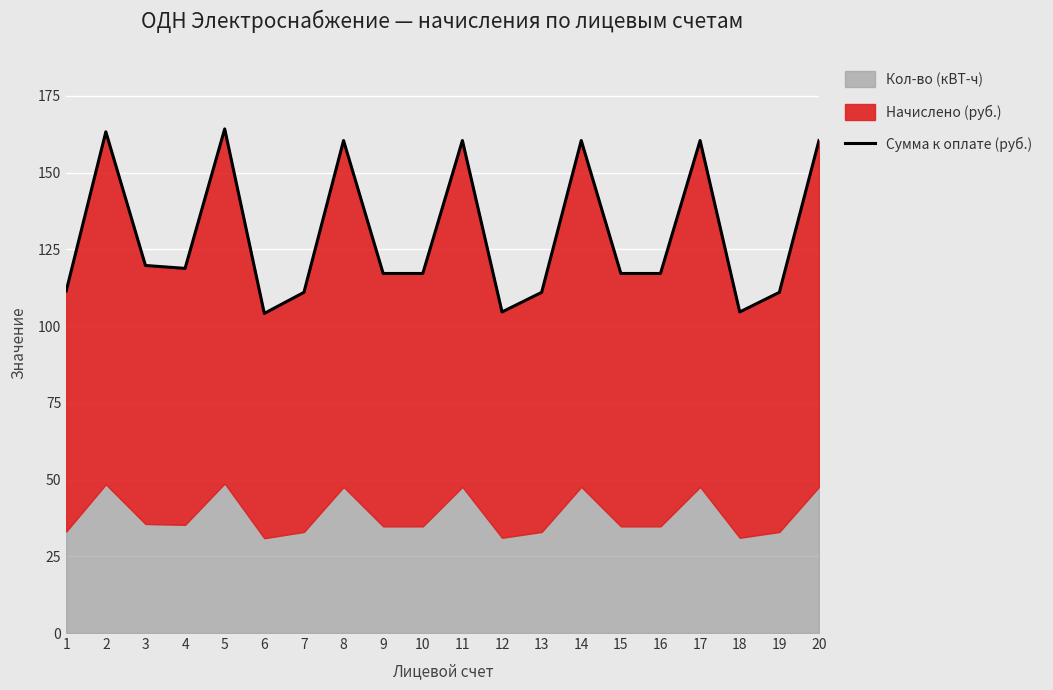

What is the difference between the maximum and minimum values?

60.1